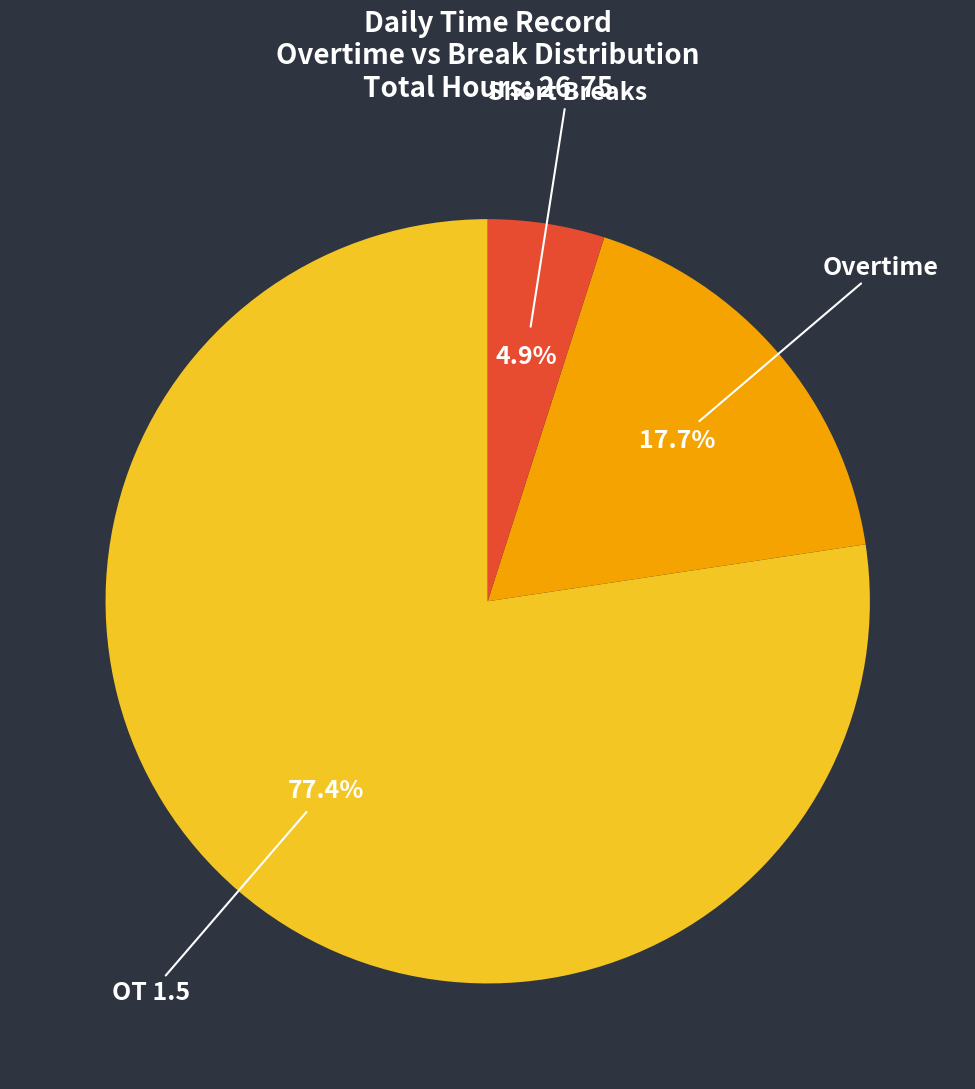

Rank the categories by value from lowest to highest.

Short Breaks, Overtime, OT 1.5